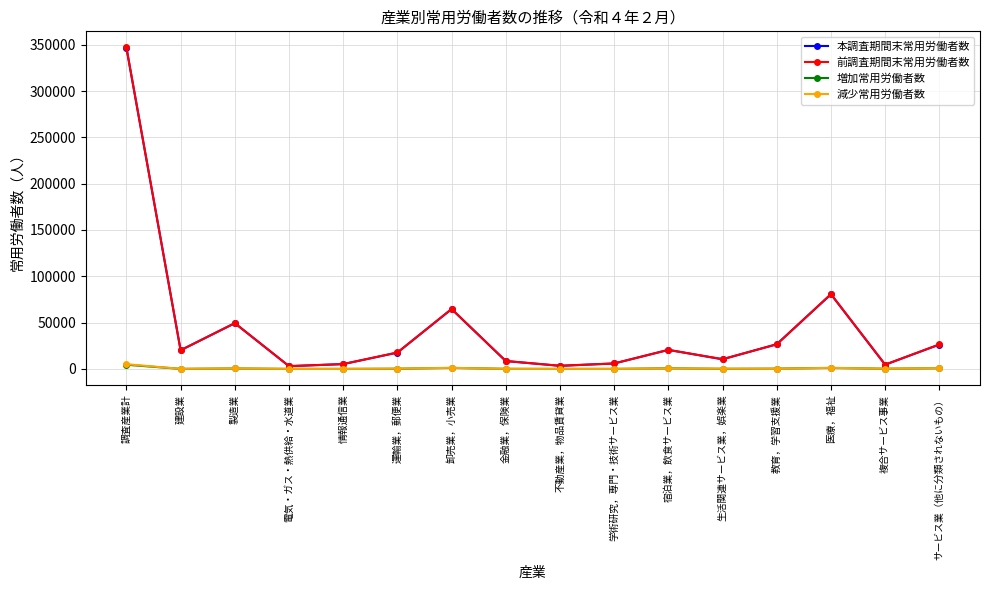

True or false: 増加常用労働者数 has more than 0 points higher than both neighbors.

True